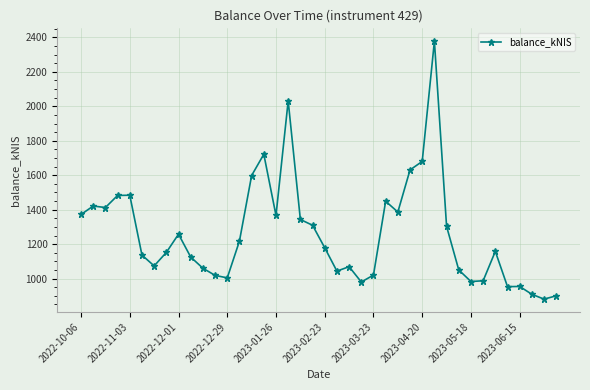

True or false: there are more than 2 points higher than both neighbors.

True